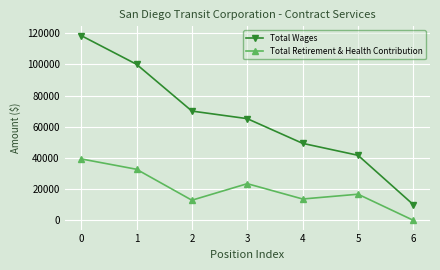

How many distinct data groups are displayed?

2